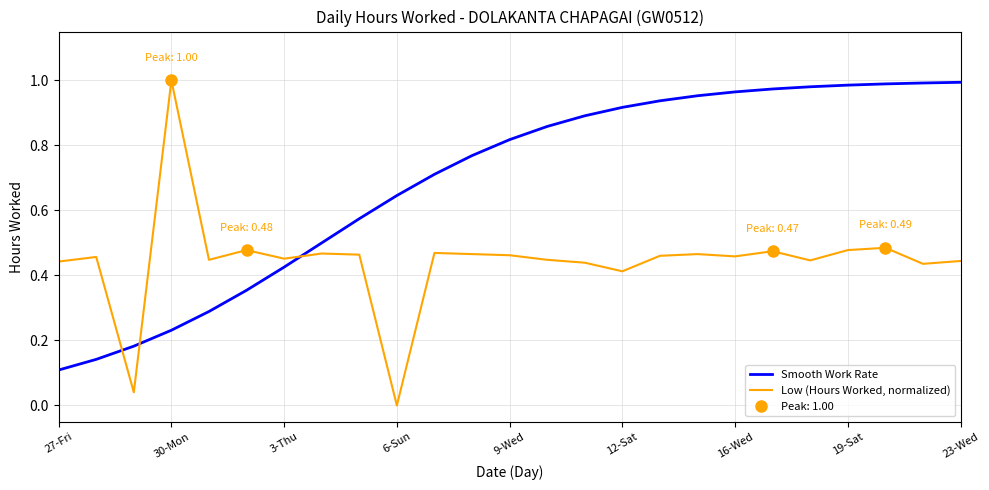

What is the value of the Low (Hours Worked, normalized) point at the 5th from the left?

0.4